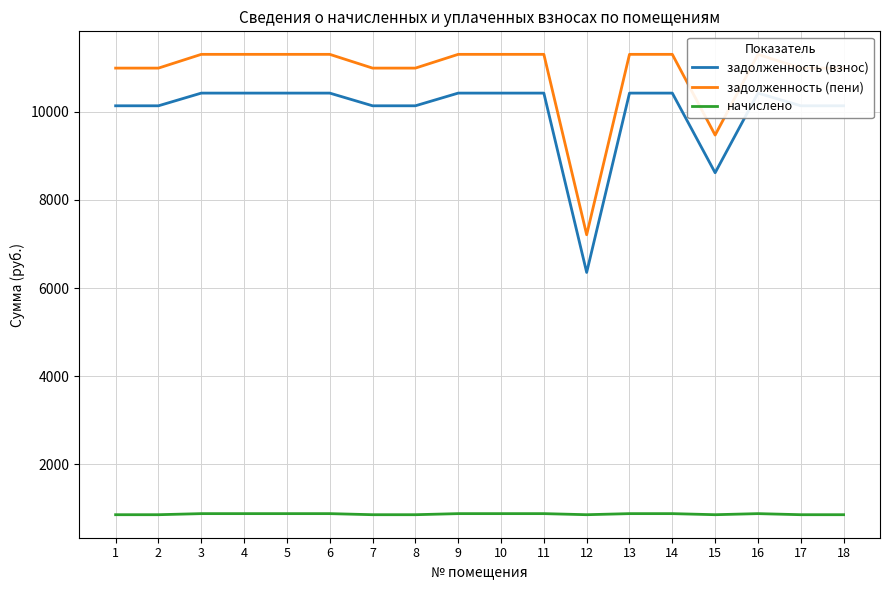

What is the minimum value shown in the chart?

855.4